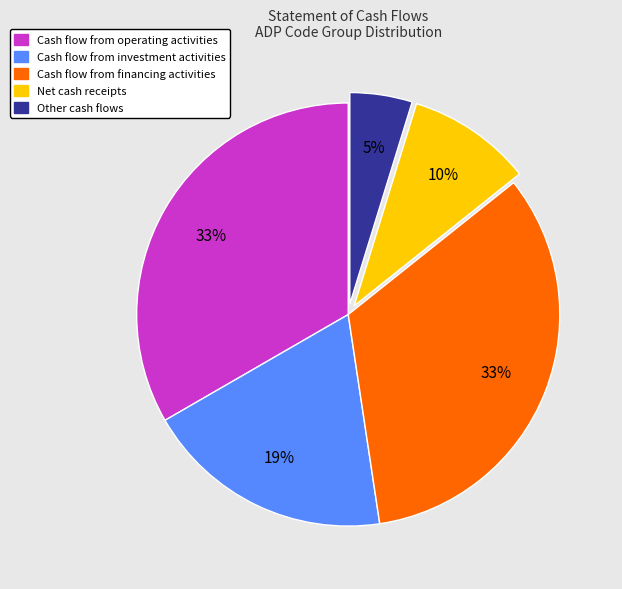

Count the number of slices in the pie.

5